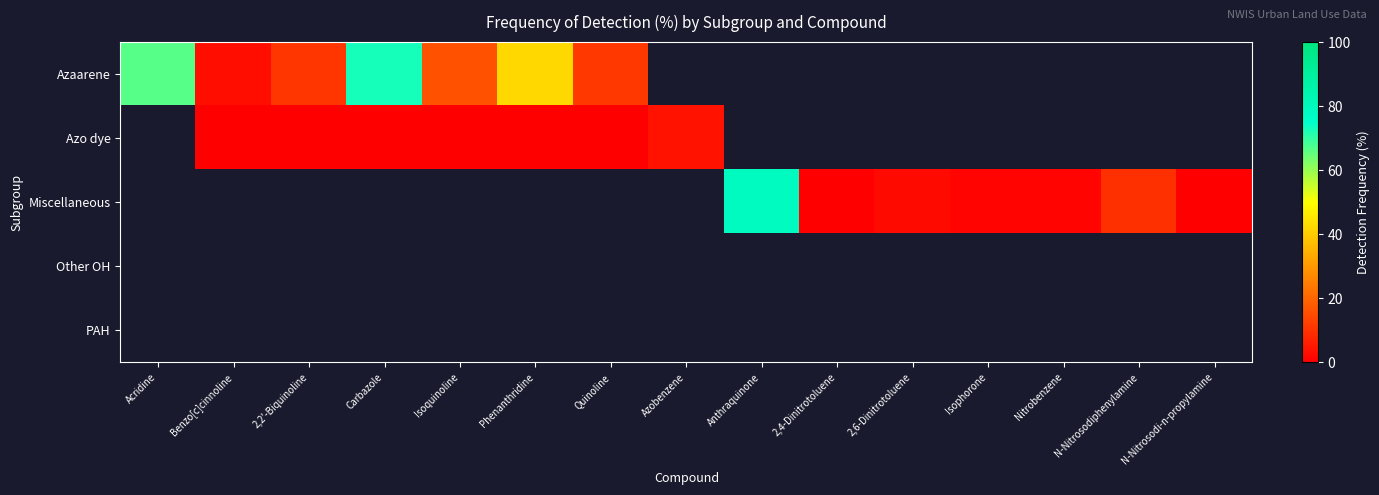

Which label corresponds to the smallest value in the chart?

Benzo[c]cinnoline